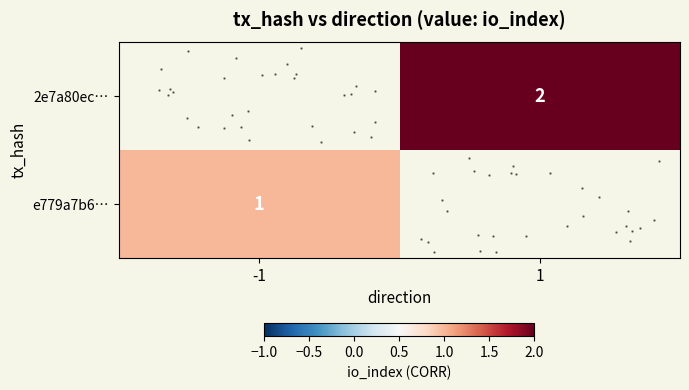

At which label is e779a7b6… closest to 1?

-1